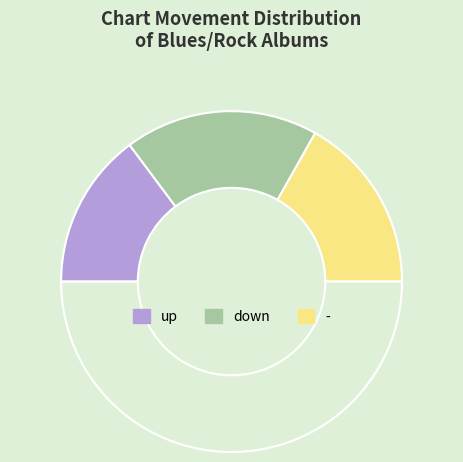

How many slices are in this pie chart?

4